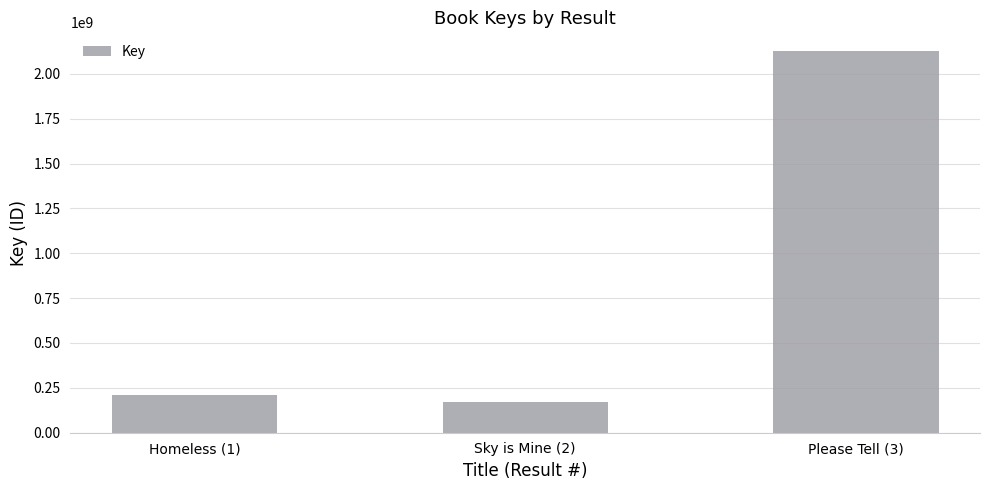

What is the maximum value shown in the chart?

2124662746